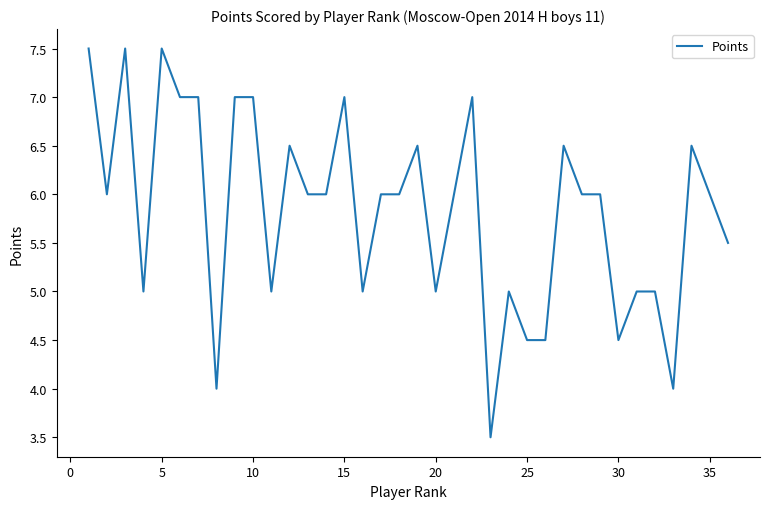

What is the greatest value displayed?

7.5